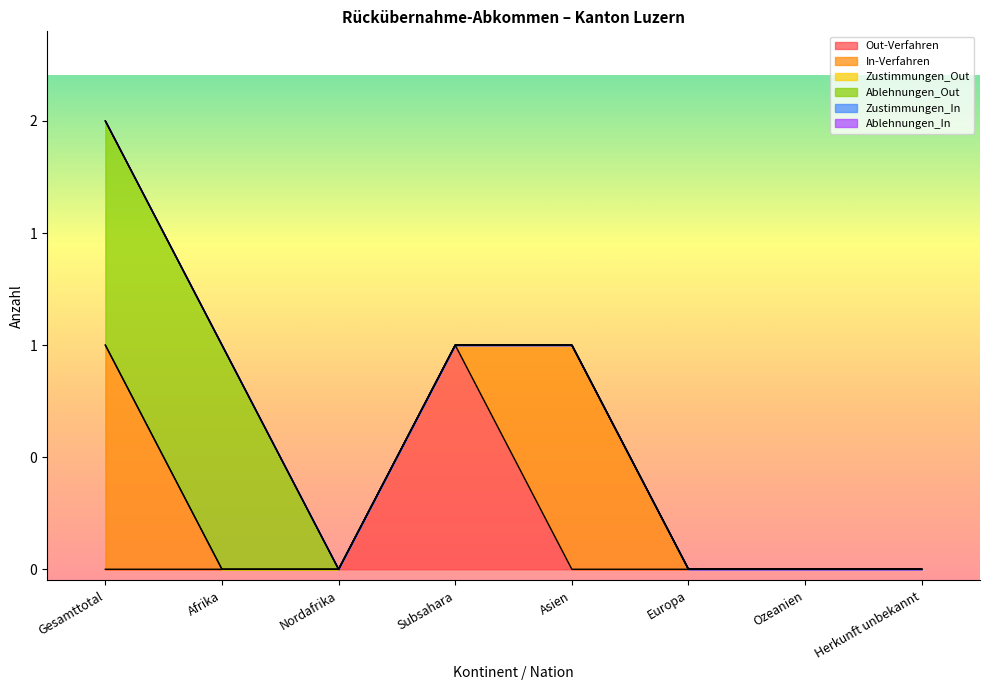

Is the value of In-Verfahren at Afrika greater than the value of Ablehnungen_Out at Asien?

No